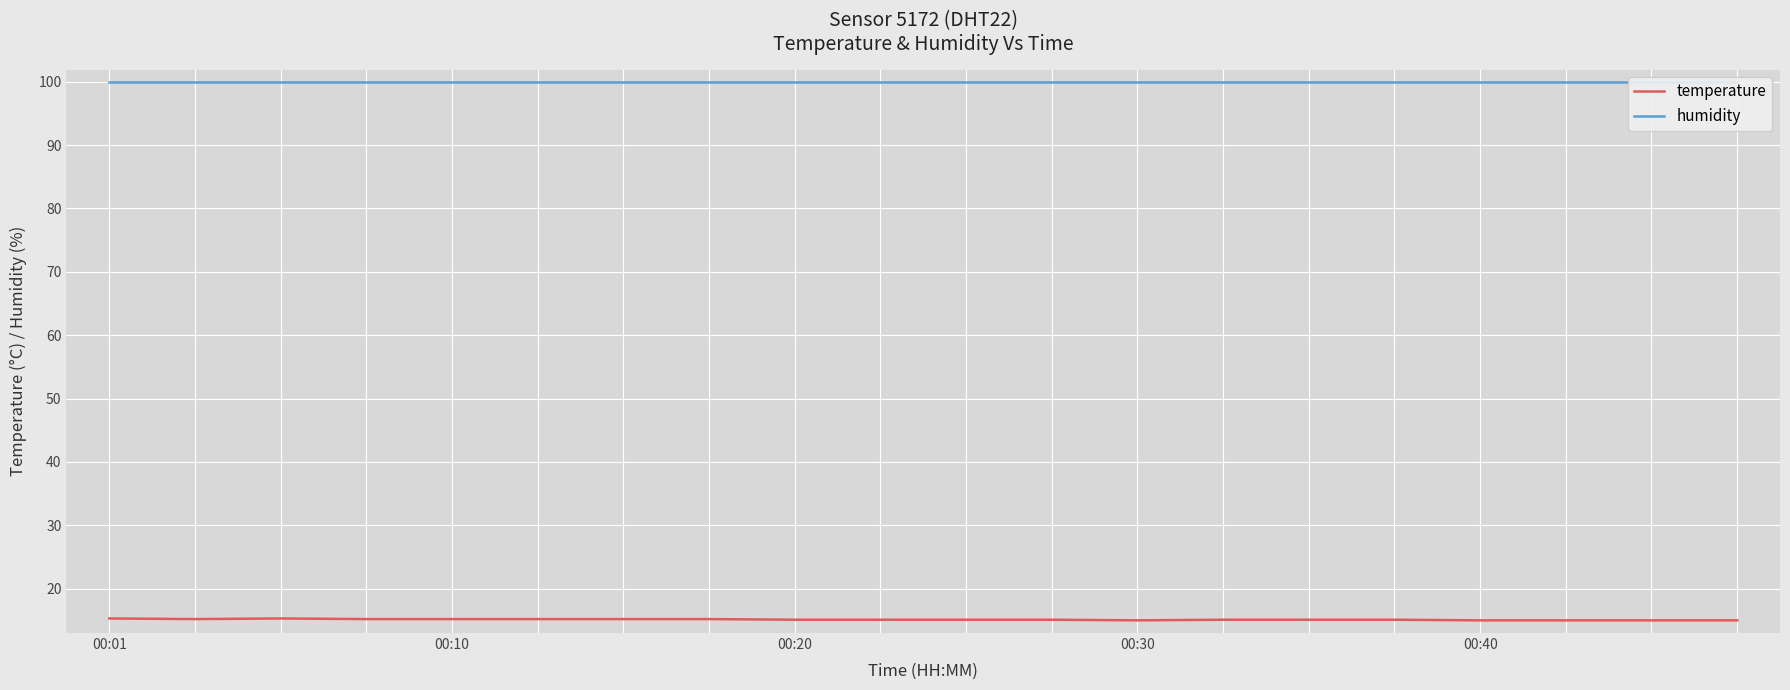

How many distinct data groups are displayed?

2